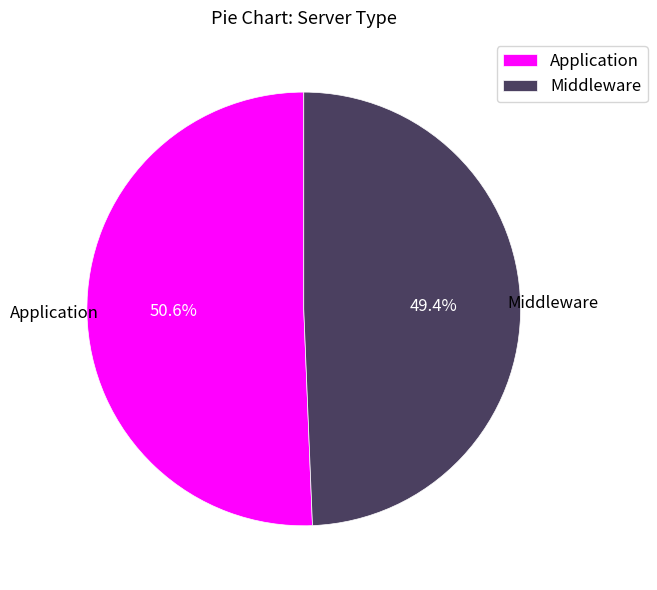

To the nearest percent, what is the difference between the largest and smallest slice percentages?

1%